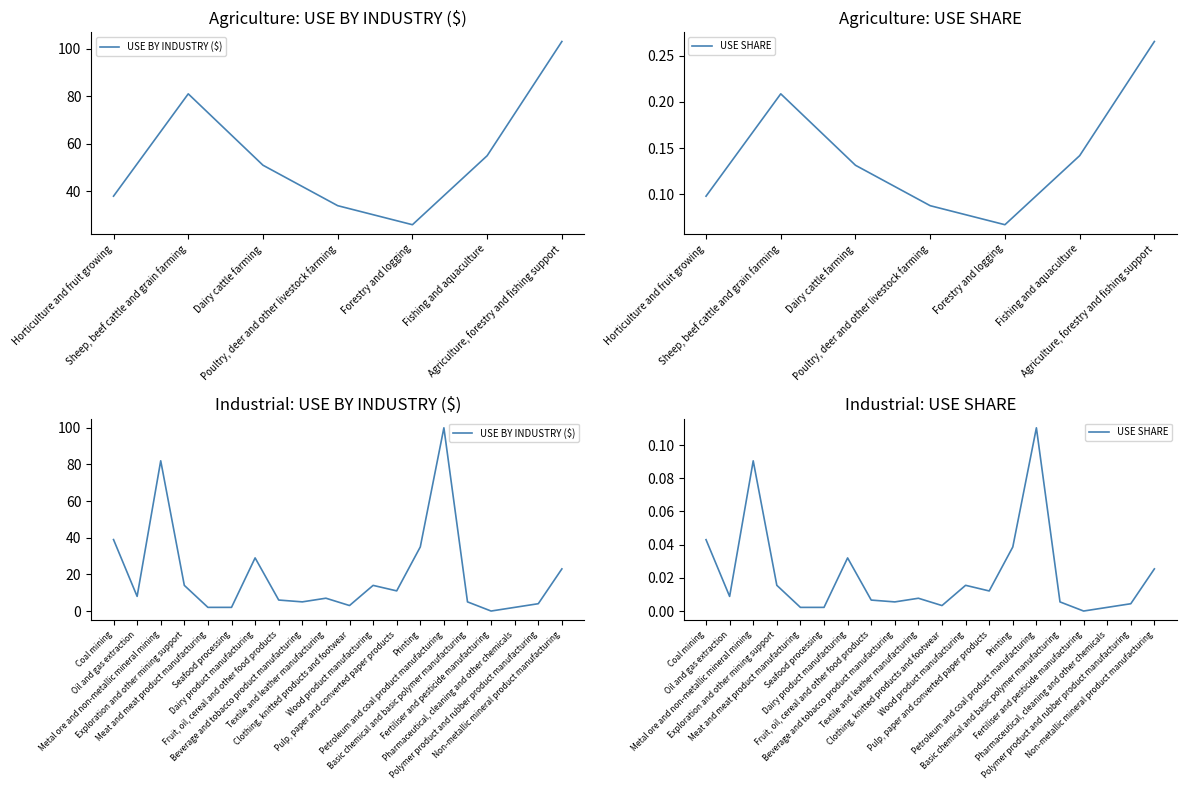

Rank the series by their maximum value, from lowest to highest.

USE SHARE, USE BY INDUSTRY ($)